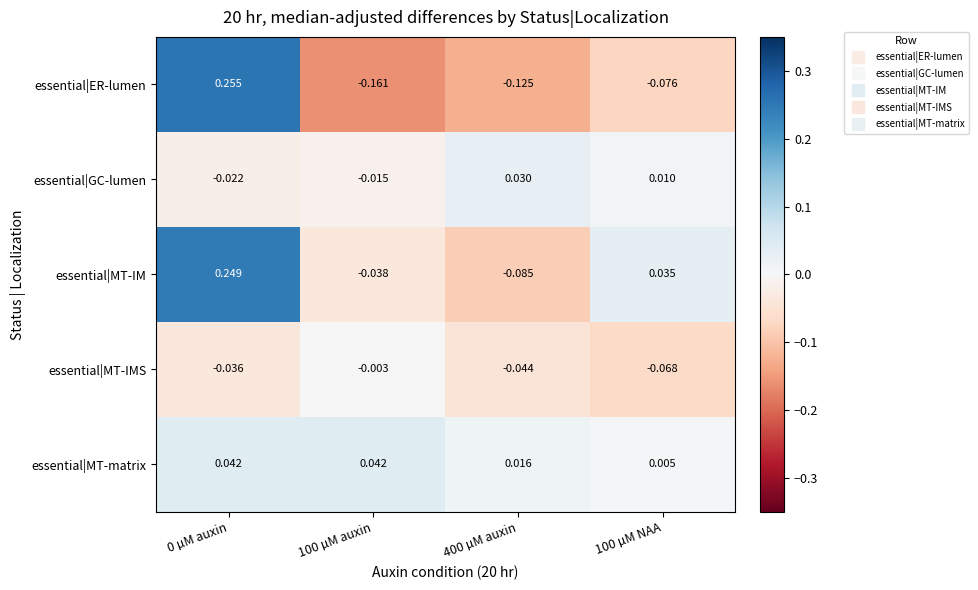

At 0 µM auxin, list the series in order from largest to smallest.

essential|ER-lumen, essential|MT-IM, essential|MT-matrix, essential|GC-lumen, essential|MT-IMS